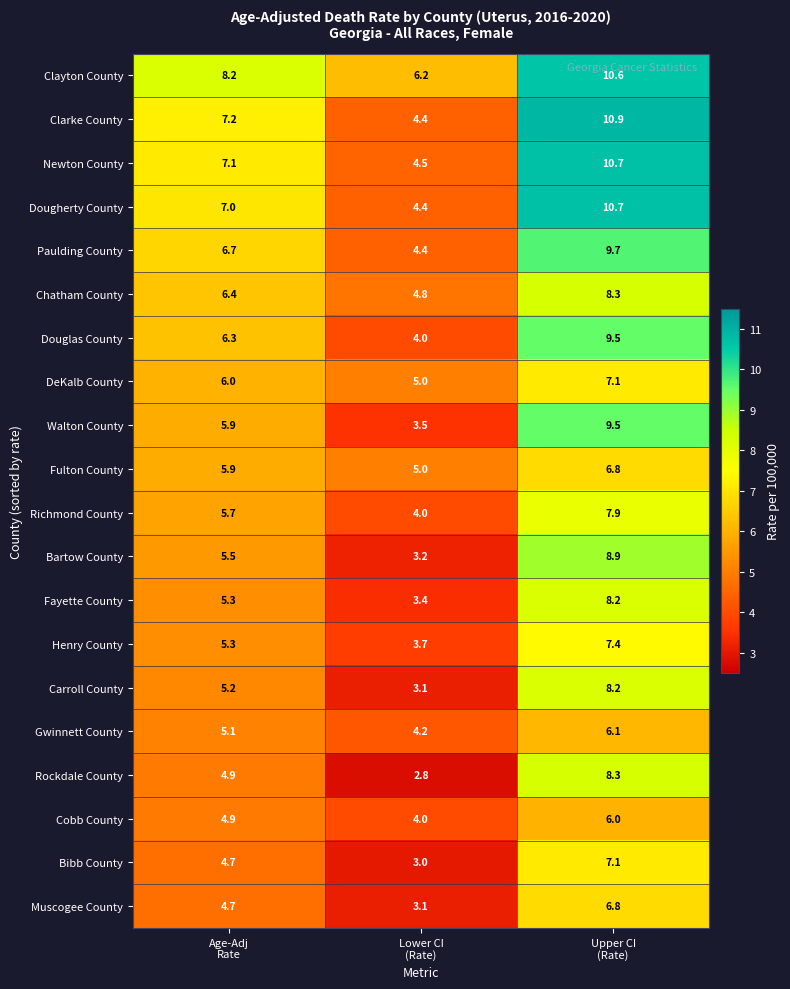

Which series has the widest spread of values?

Clarke County